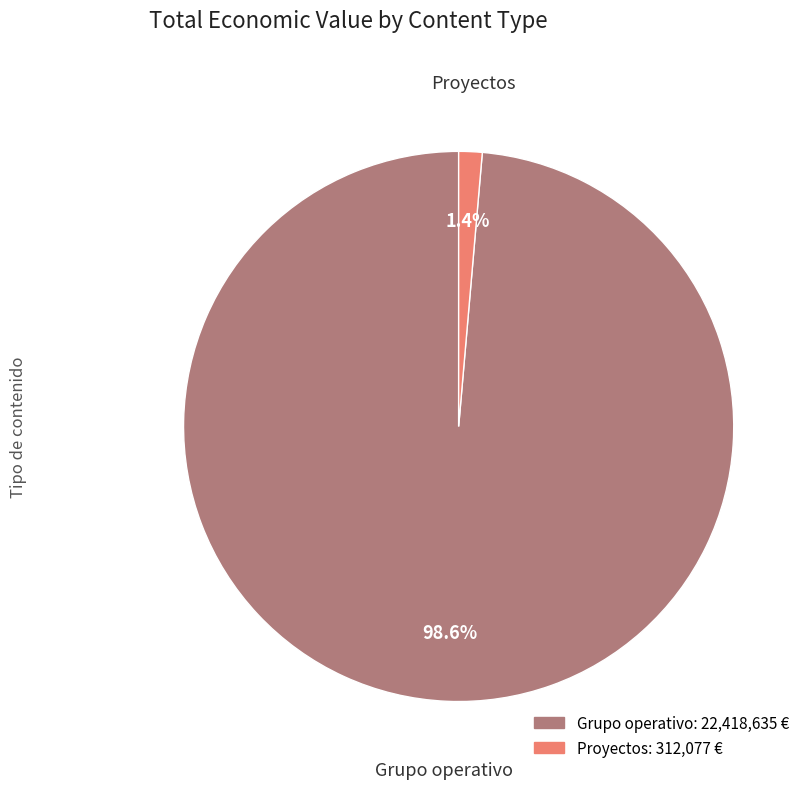

Between Proyectos and Grupo operativo, which is larger?

Grupo operativo